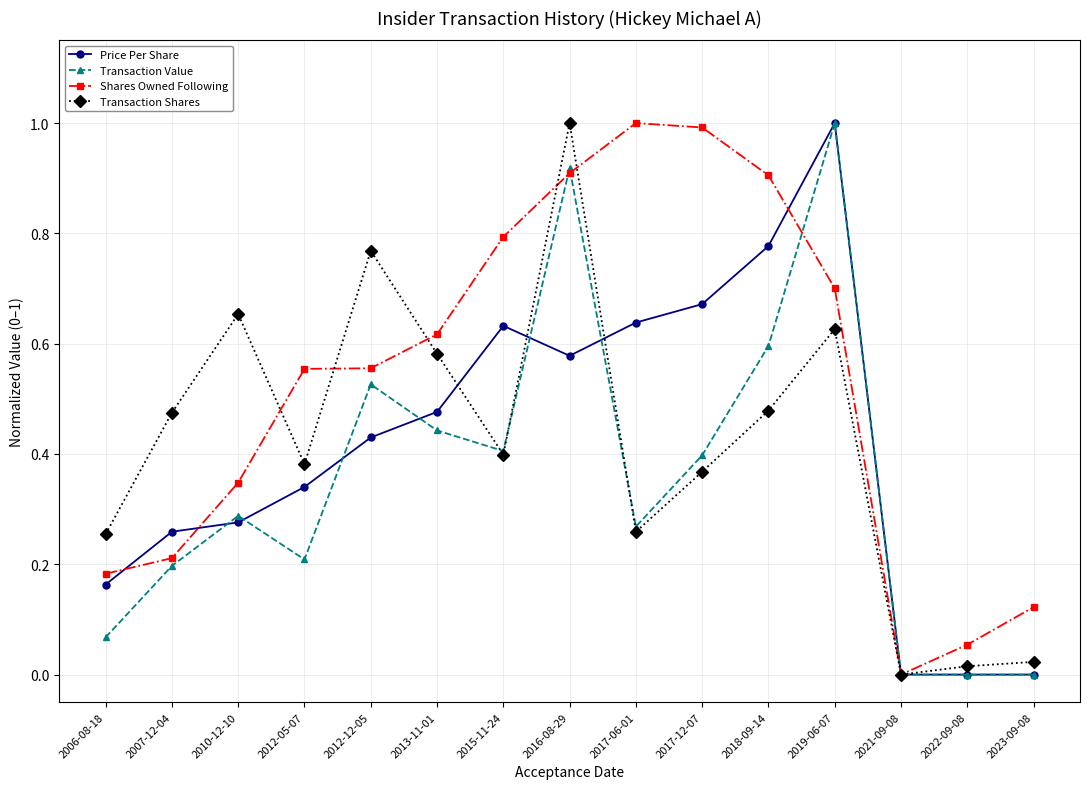

What is the total value across all series at 2013-11-01?

2.1